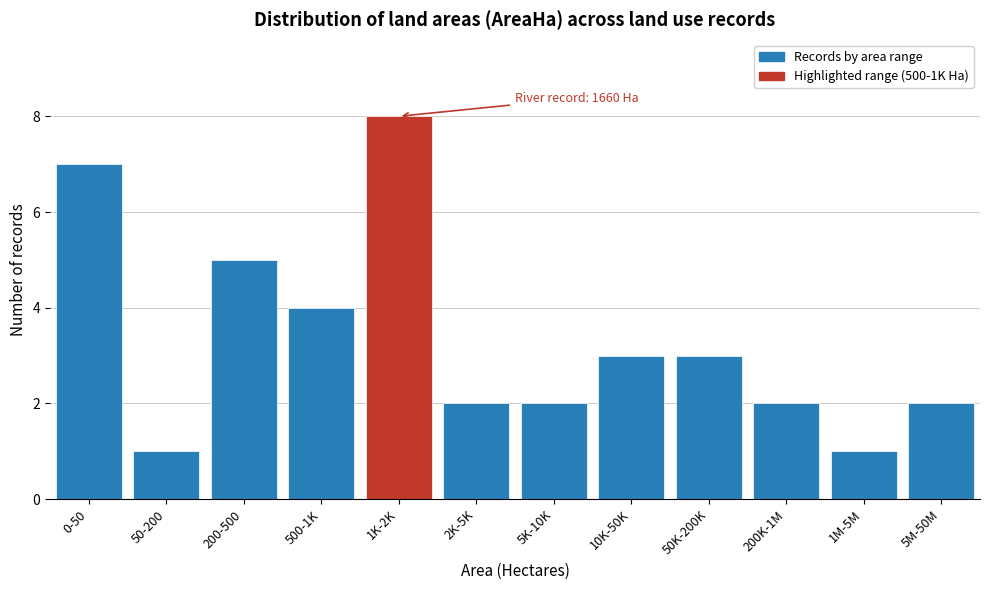

Reading right to left, extract all data points from this chart.

2	1	2	3	3	2	2	8	4	5	1	7